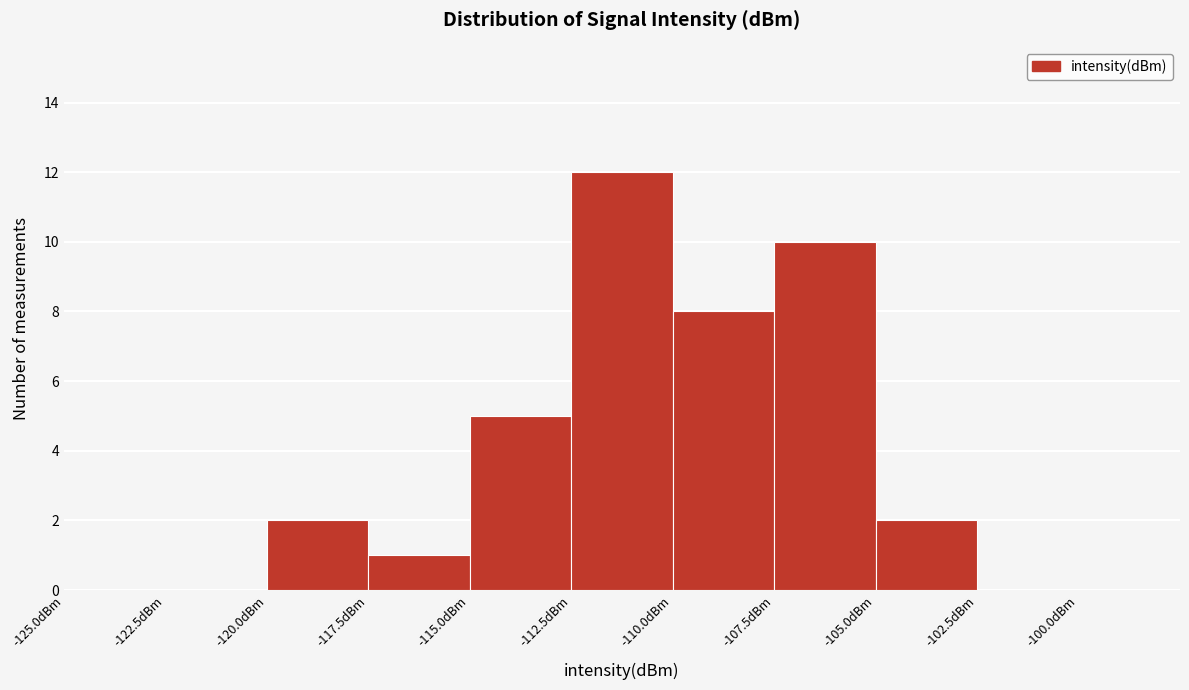

Reading left to right, transcribe this chart: for each bar, give the range it covers on the x-axis and its height. The values are not printed on the chart, so give them approximately, as read against the axis.

-125.0 to -122.5: 0
-122.5 to -120.0: 0
-120.0 to -117.5: 2
-117.5 to -115.0: 1
-115.0 to -112.5: 5
-112.5 to -110.0: 12
-110.0 to -107.5: 8
-107.5 to -105.0: 10
-105.0 to -102.5: 2
-102.5 to -100.0: 0
-100.0 to -97.5: 0